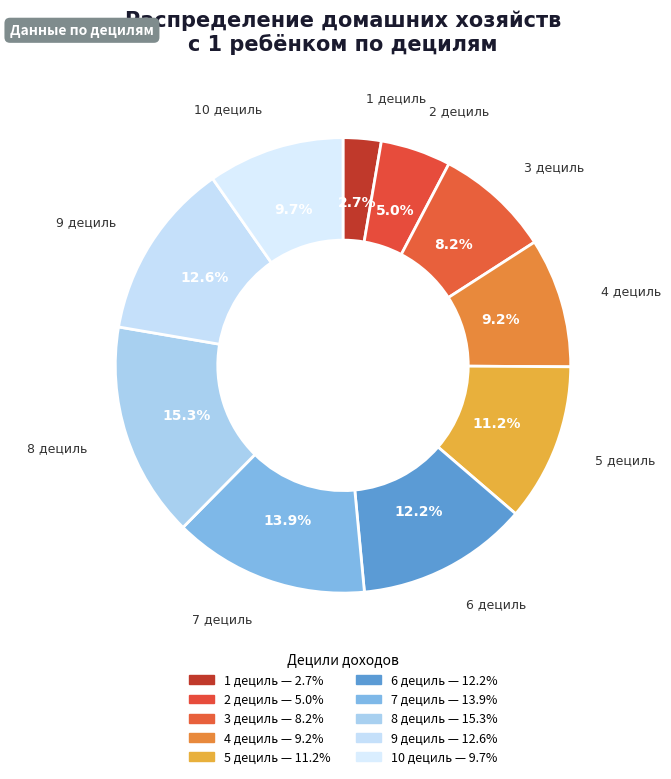

Is there any slice that represents more than half of the pie?

No